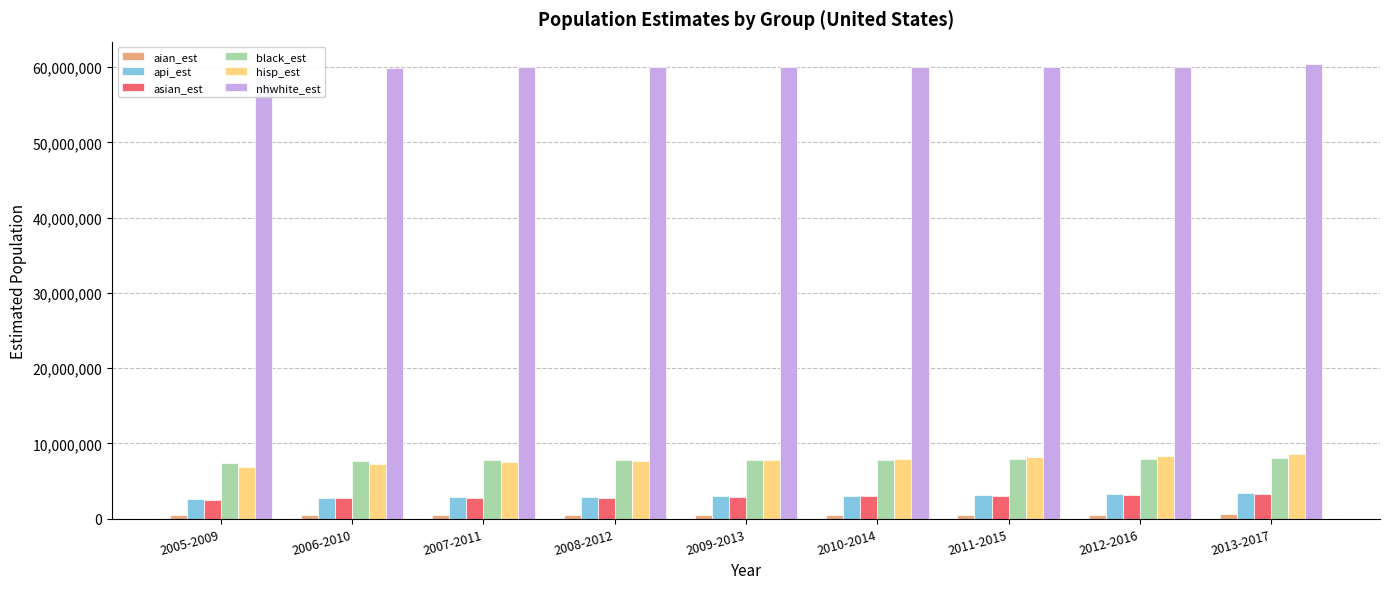

Is the value of asian_est at 2013-2017 greater than the value of nhwhite_est at 2007-2011?

No